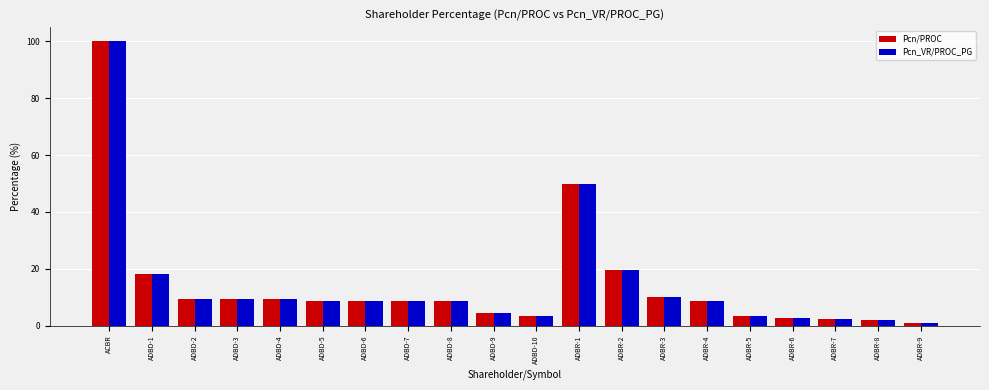

Is the value of Pcn_VR/PROC_PG at ADBR-2 greater than the value of Pcn/PROC at ADBR-5?

Yes